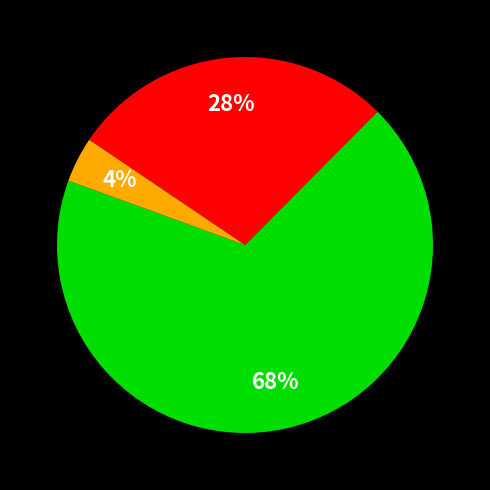

Is there a majority slice in this chart?

Yes